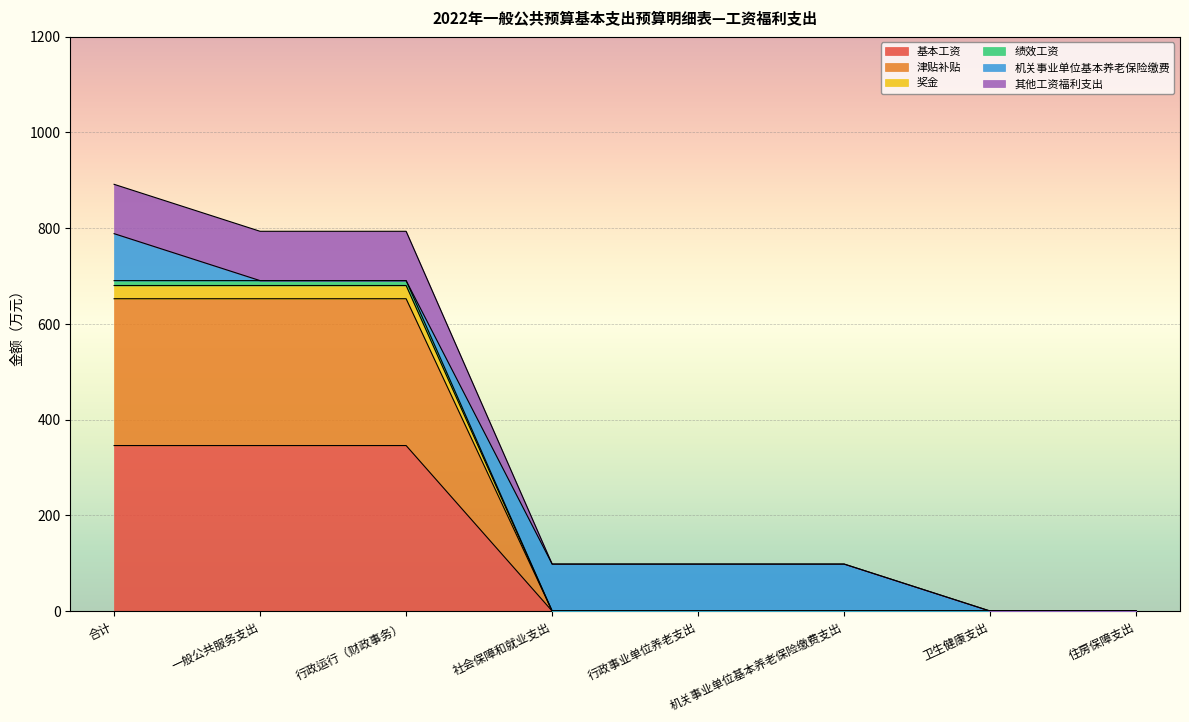

The 基本工资 series shows 0.0 at 行政事业单位养老支出. True or false?

True